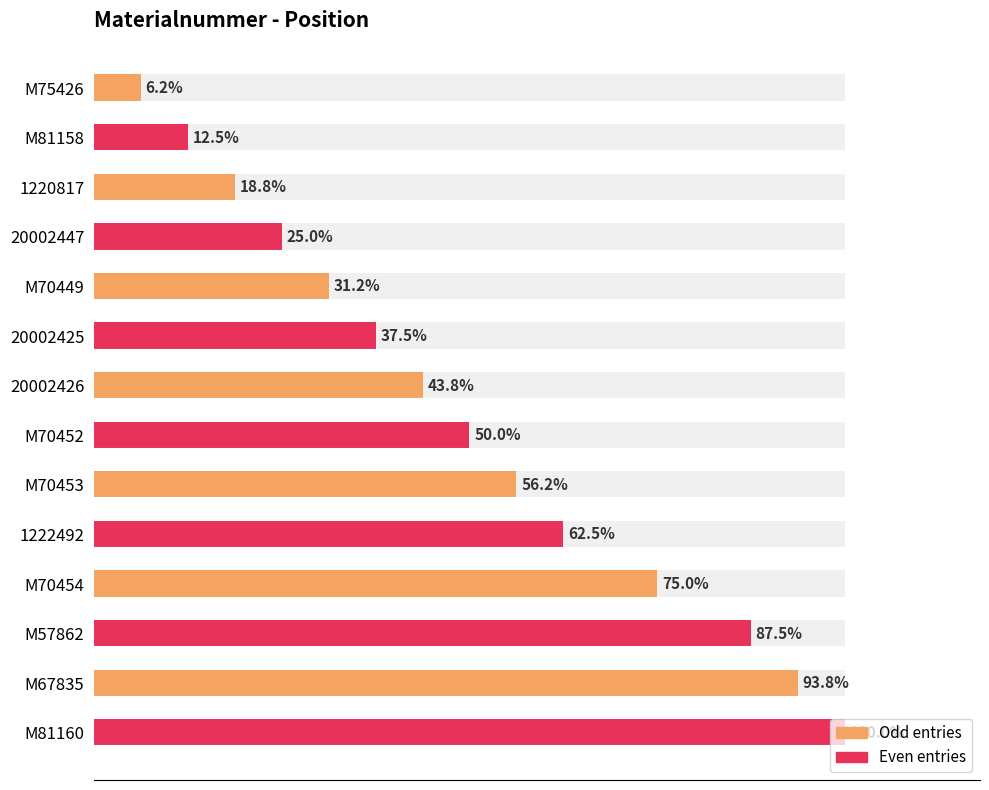

At which category does the chart reach its peak across all series?

M81160